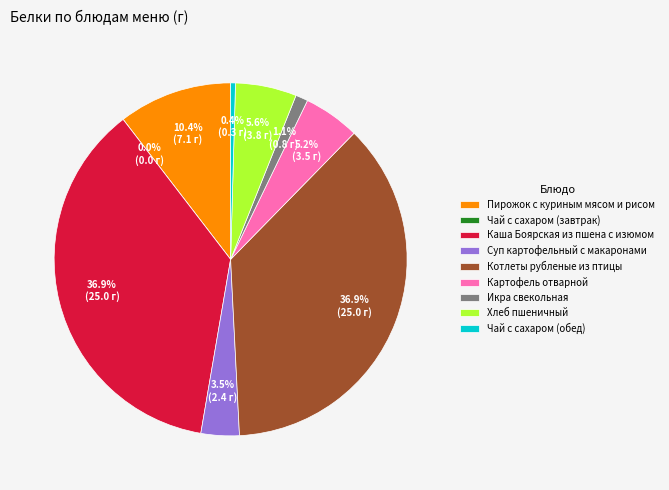

Which category has the biggest portion of the pie?

Каша Боярская из пшена с изюмом